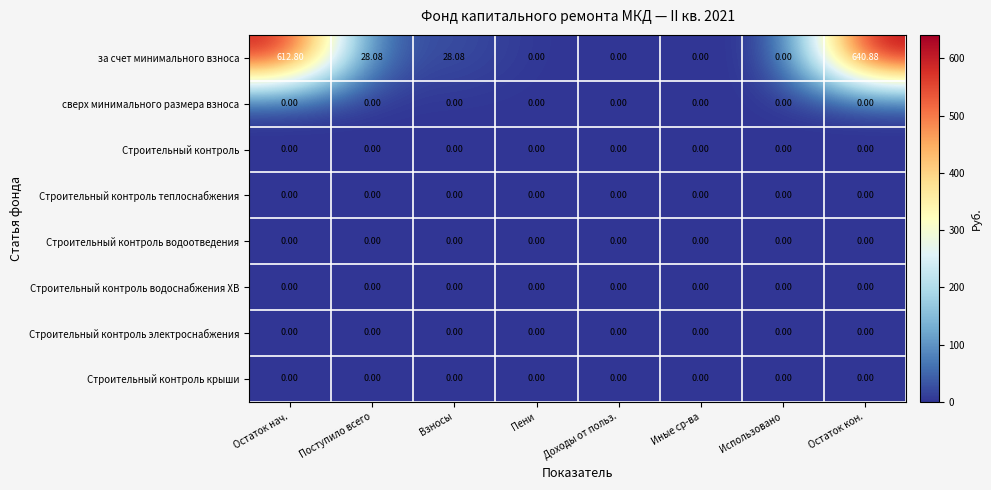

At which category is the sum across all series the highest?

Остаток кон.